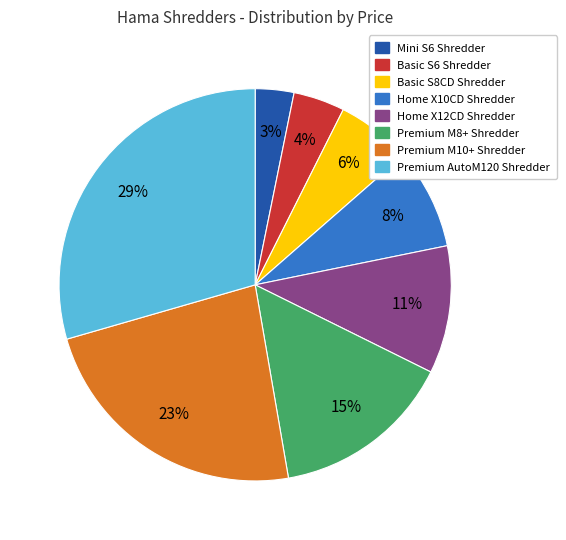

Is the sum of Basic S6 Shredder and Home X10CD Shredder greater than half?

No